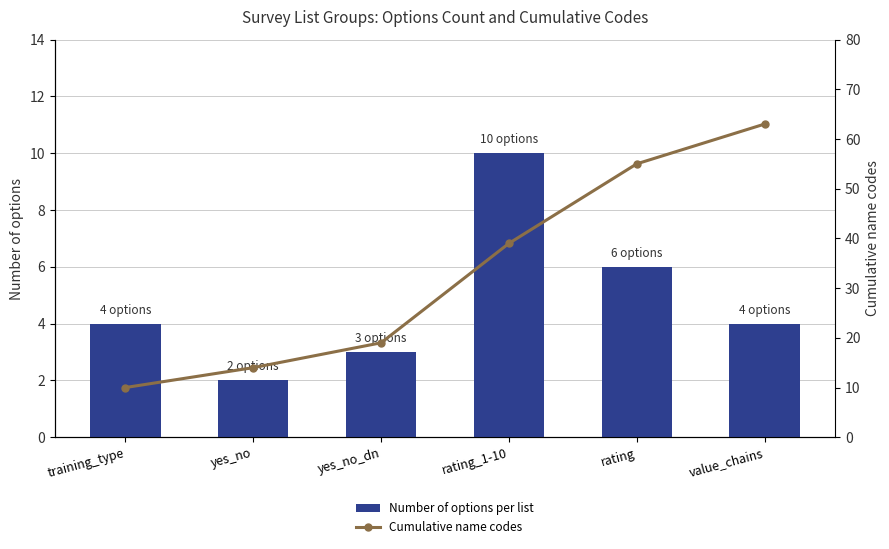

What is the difference between the highest and lowest values at rating_1-10?

29